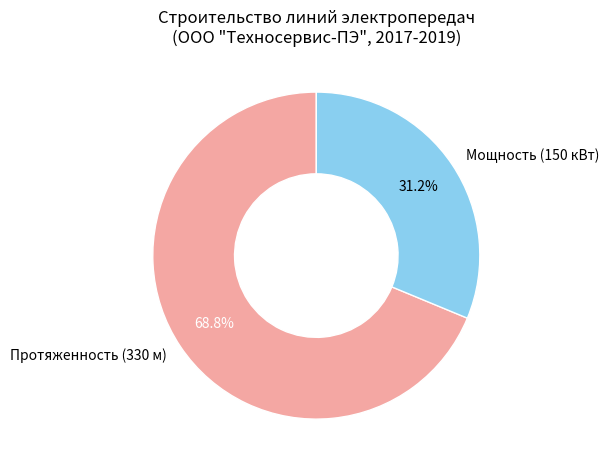

Which category accounts for the majority?

Протяженность (330 м)